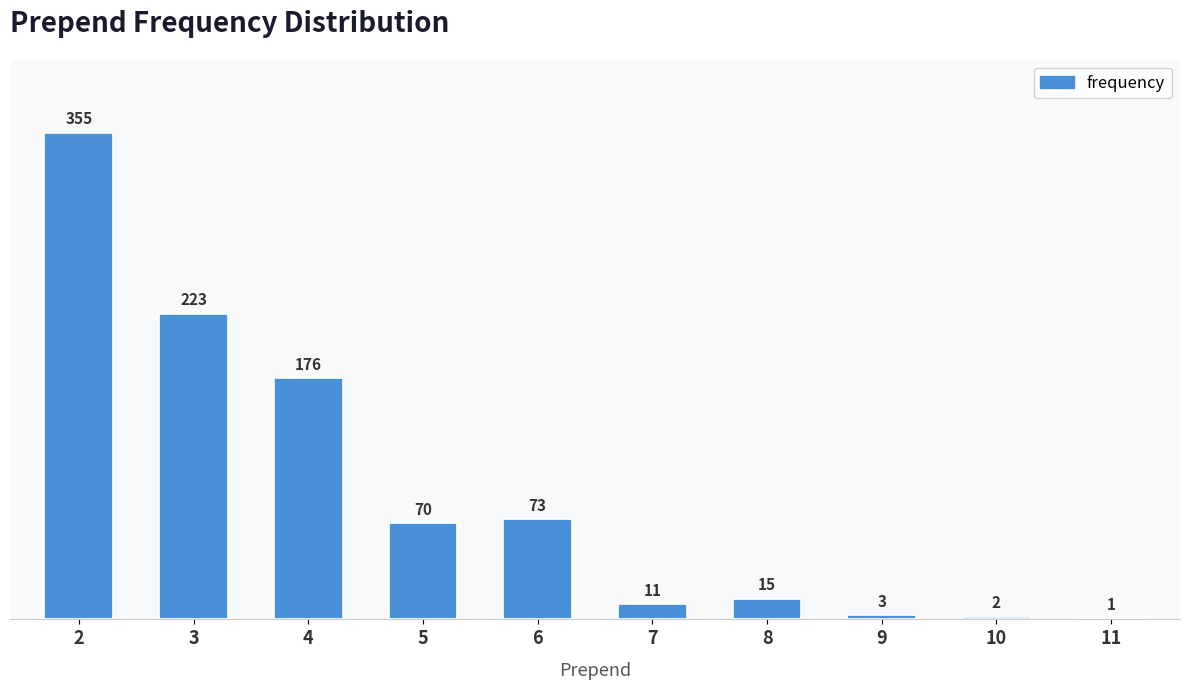

The value at 3 is 46. True or false?

False